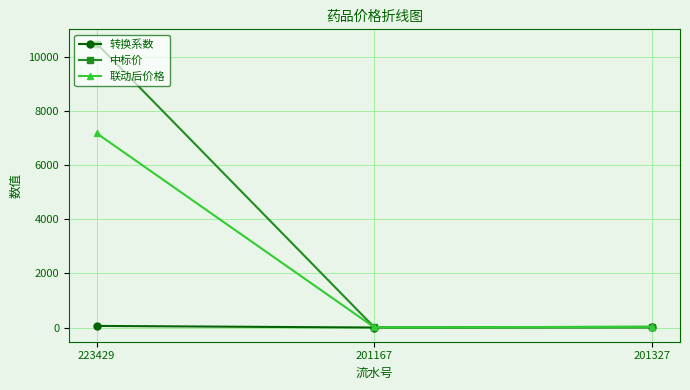

At which category is the sum across all series the highest?

223429